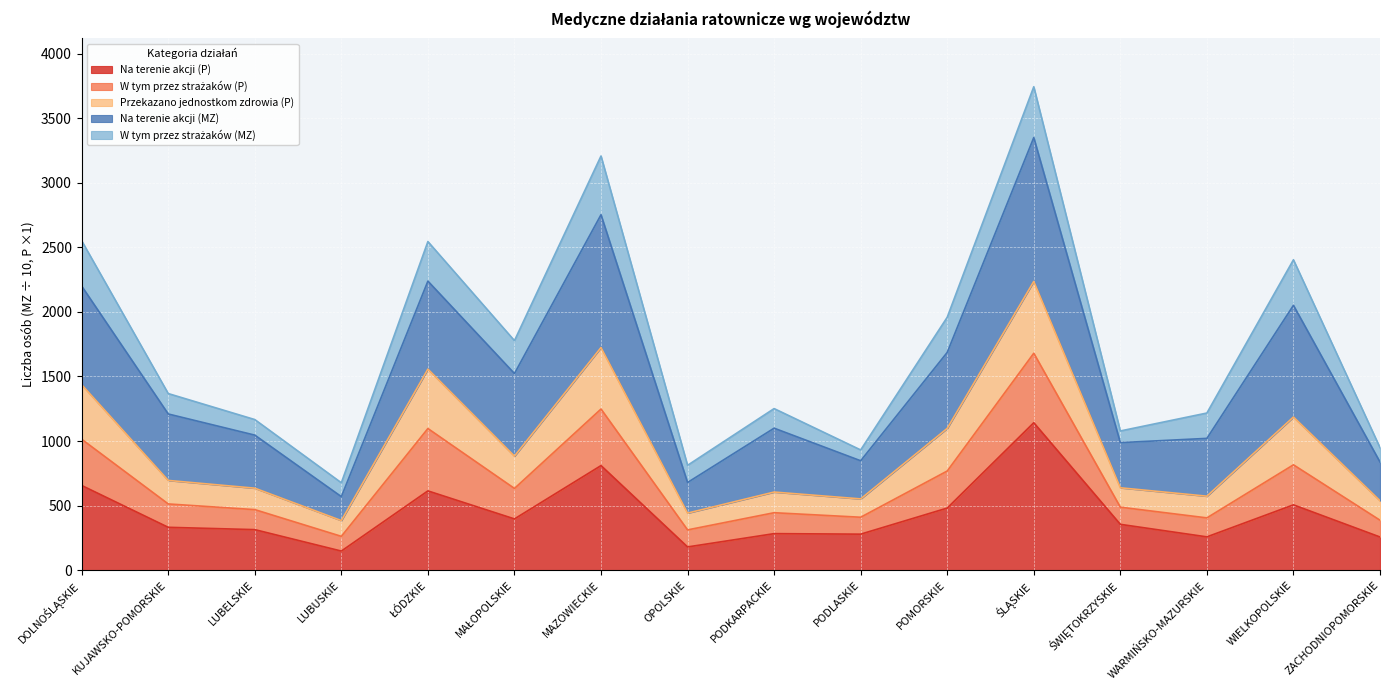

What is the maximum value for Na terenie akcji (P)?

1142.0